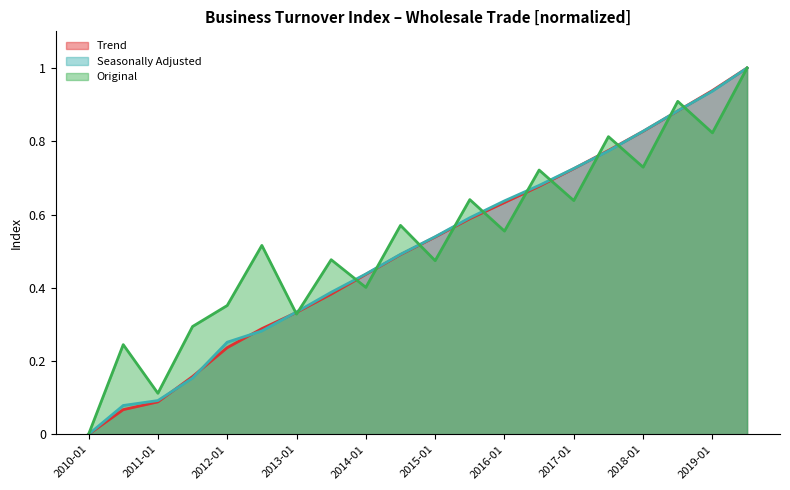

How many lines are shown in the chart?

3